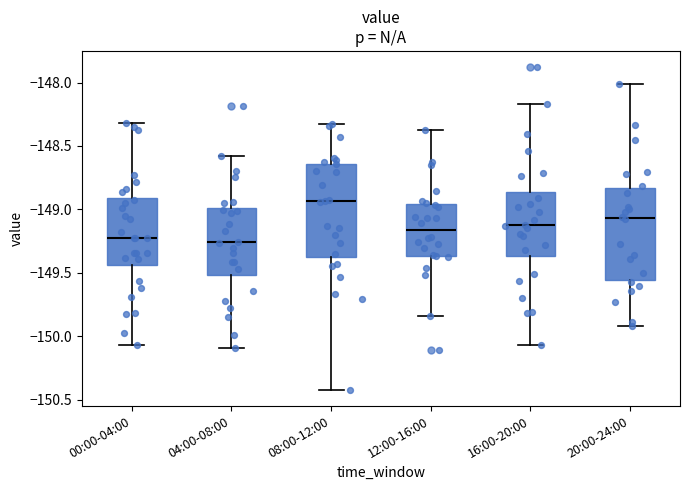

Where is the lower edge of the box for 16:00-20:00 on the y-axis? The values are not printed on the chart, so give them approximately, as read against the axis.

-149.35